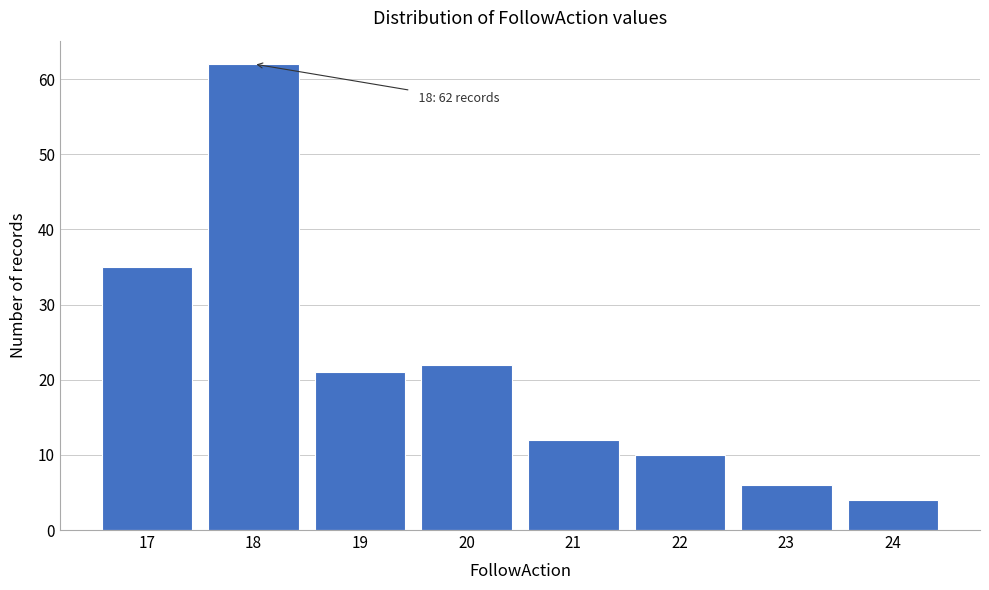

Reading left to right, transcribe all the data shown in this chart.

17=35	18=62	19=21	20=22	21=12	22=10	23=6	24=4